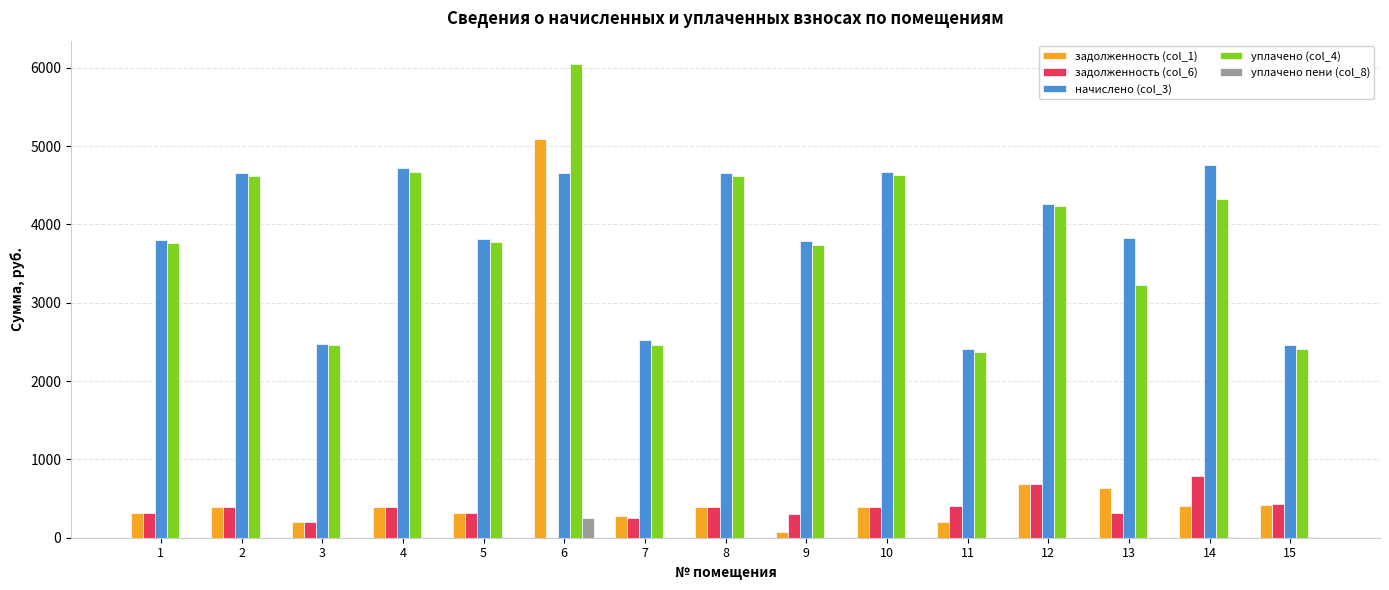

Which series changed the most between 6 and 13?

задолженность (col_1)